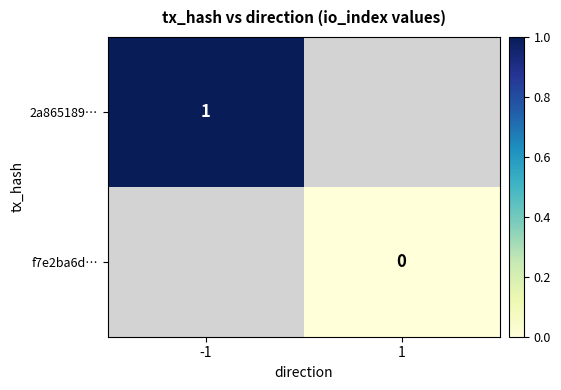

Is the value of 2a865189… at -1 greater than the value of f7e2ba6d… at 1?

Yes